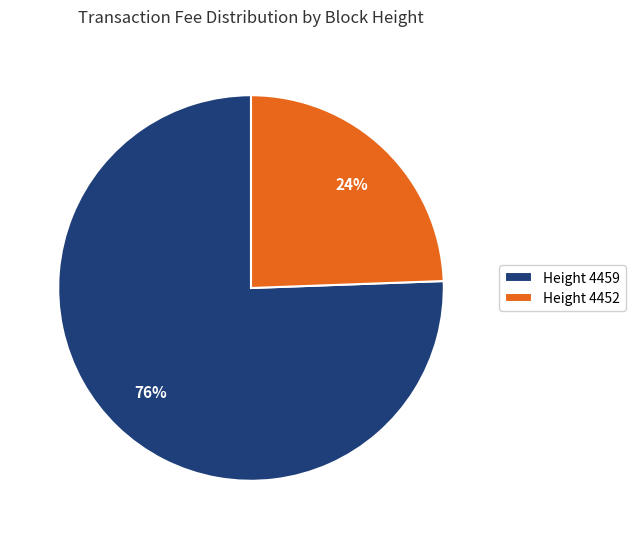

Which category has the biggest portion of the pie?

Height 4459